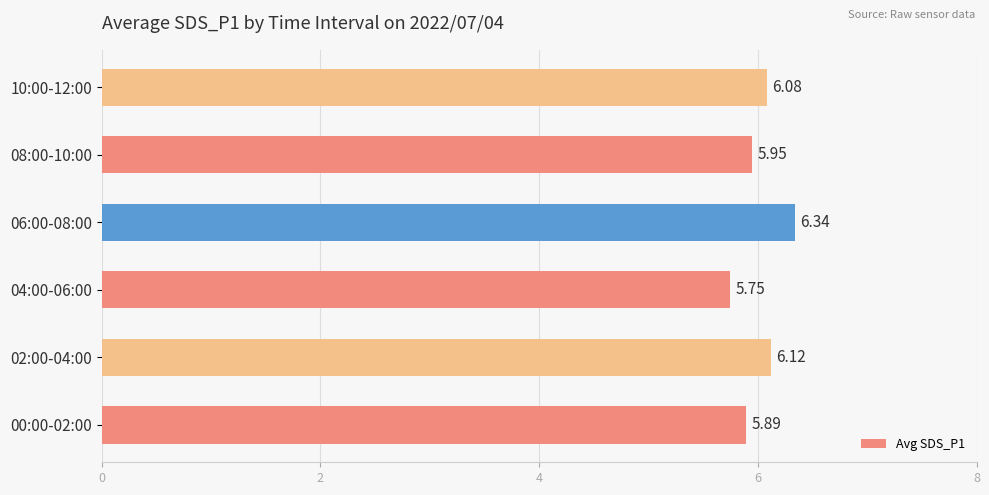

What is the difference between the second highest and minimum values?

0.4